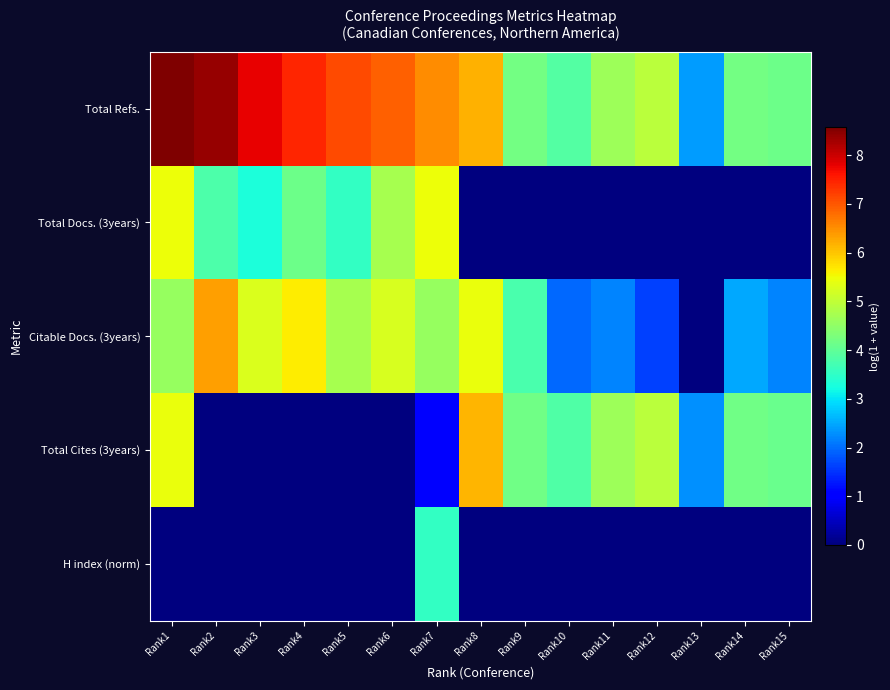

Which series has the largest range (max minus min)?

Citable Docs. (3years)